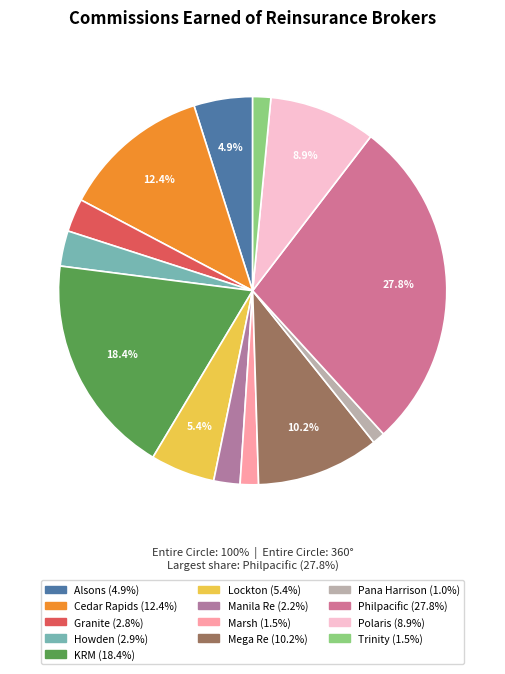

Approximately how many times larger is the value at Cedar Rapids compared to Marsh?

8.1